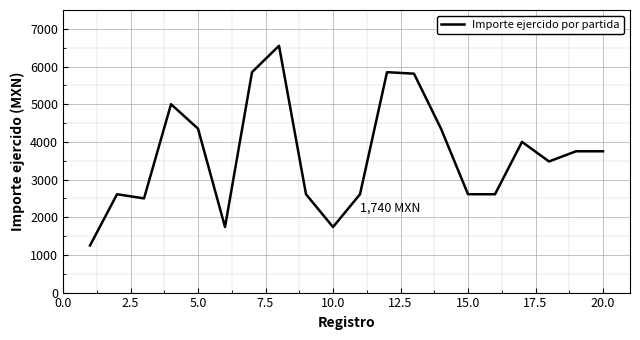

What is the smallest value displayed?

1250.0